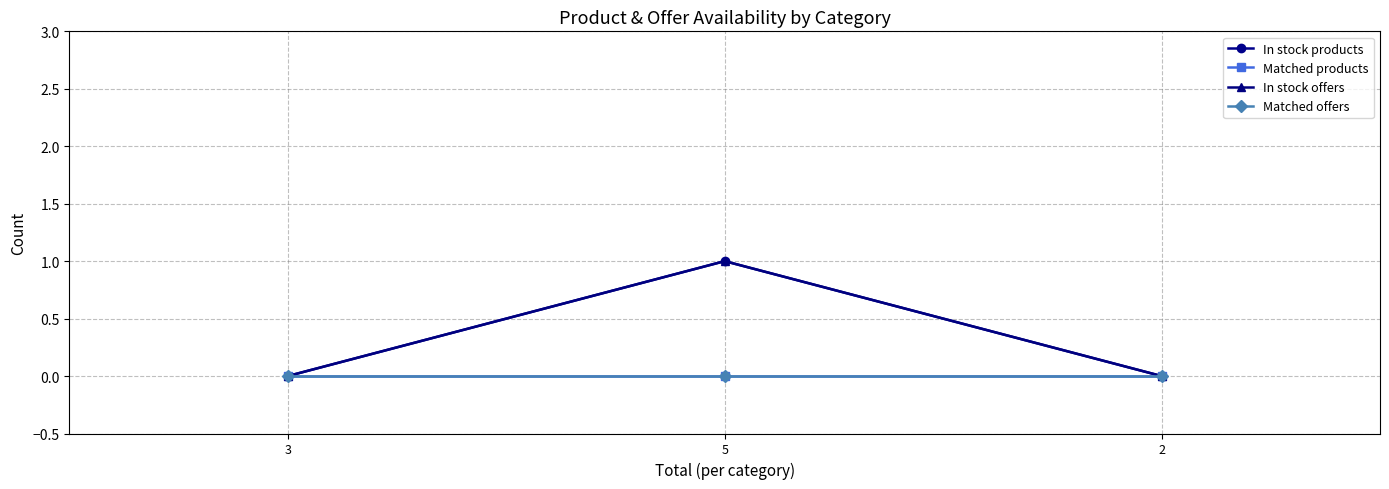

The Matched offers series shows 0 at 3. True or false?

True